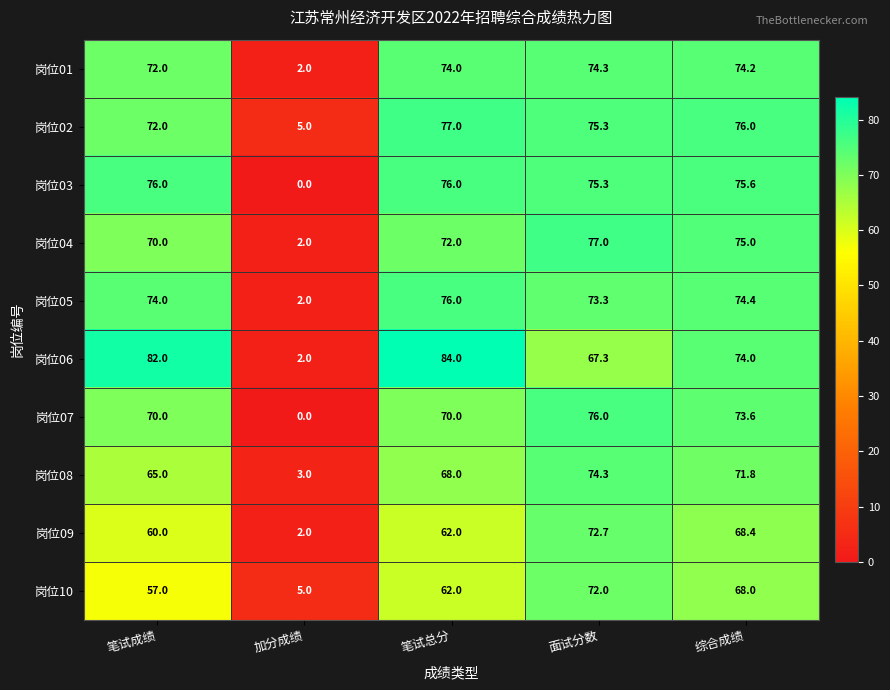

Count the number of categories in the chart.

5